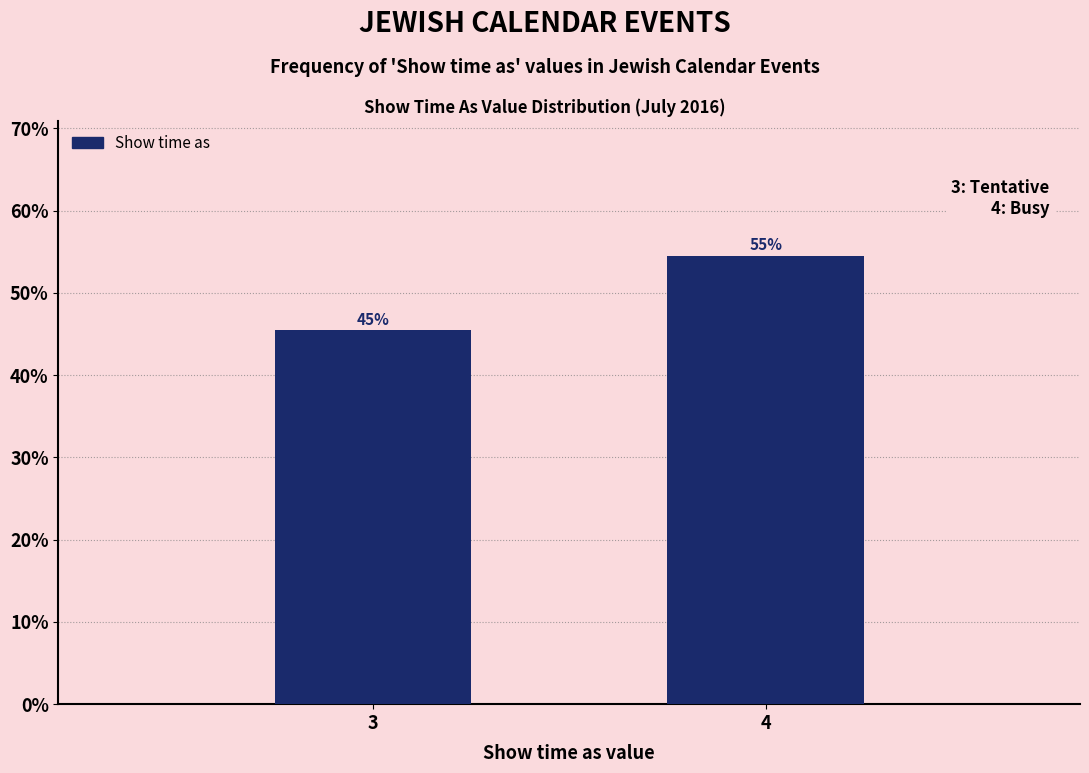

Are the bars horizontal?

No